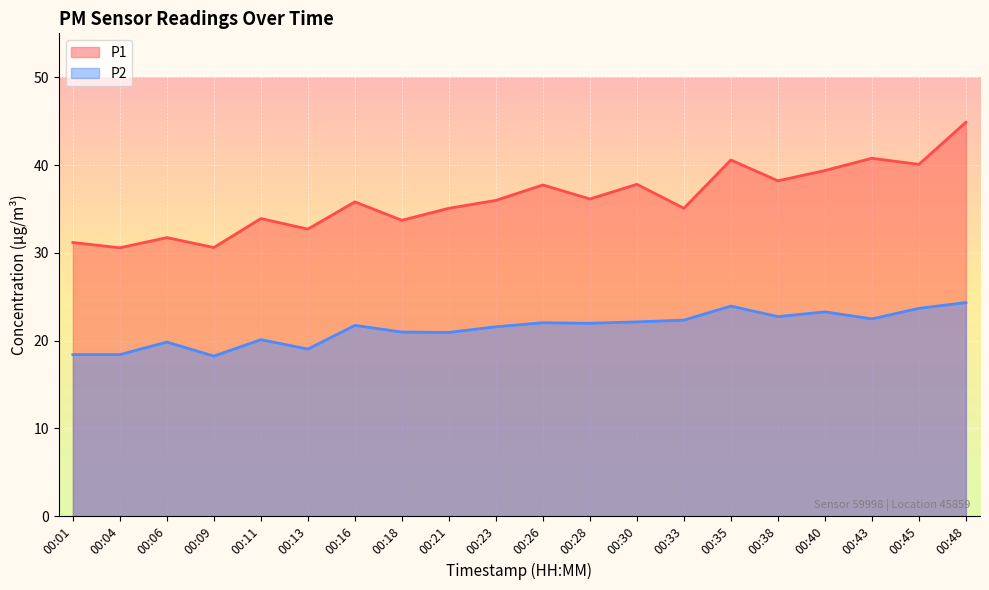

What is the minimum value for P1?

30.6